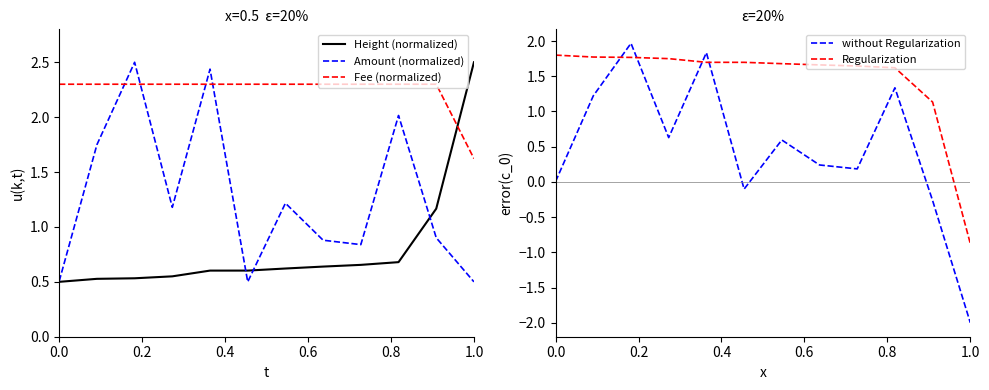

At which category does Amount Error reach its first local peak?

0.4